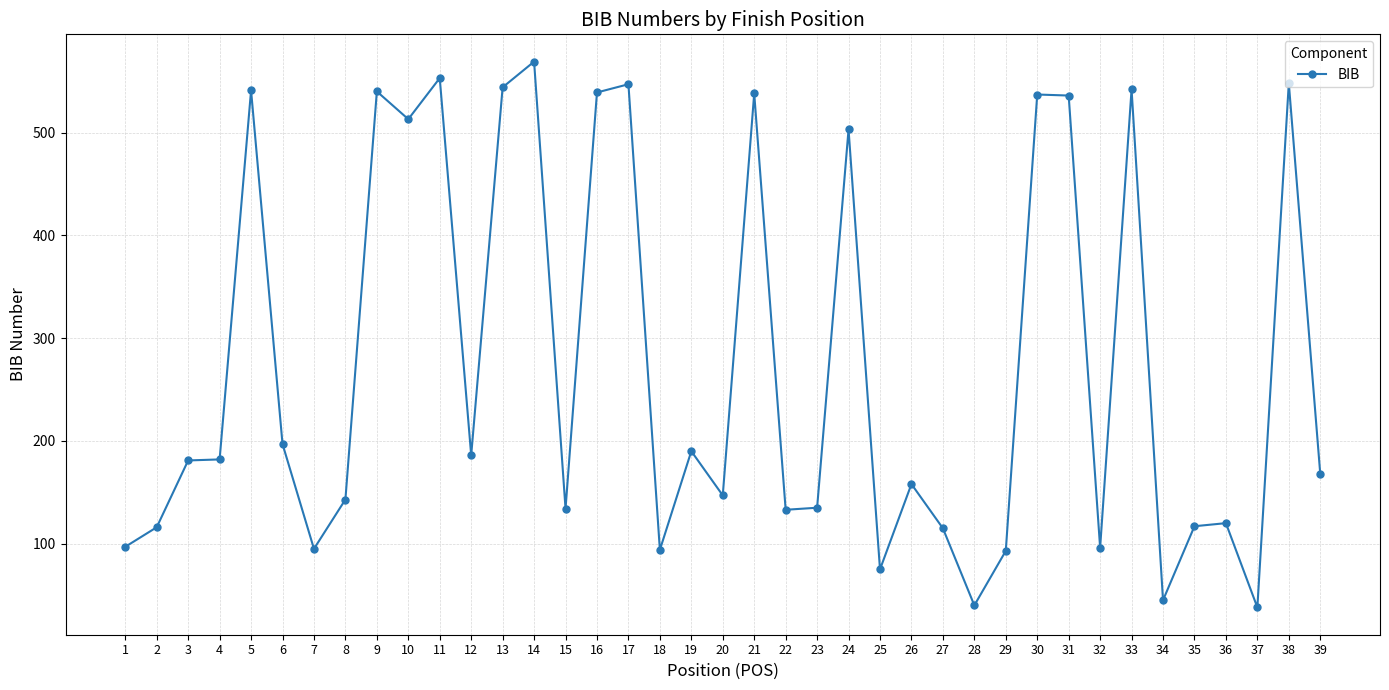

How many lines are shown in the chart?

1